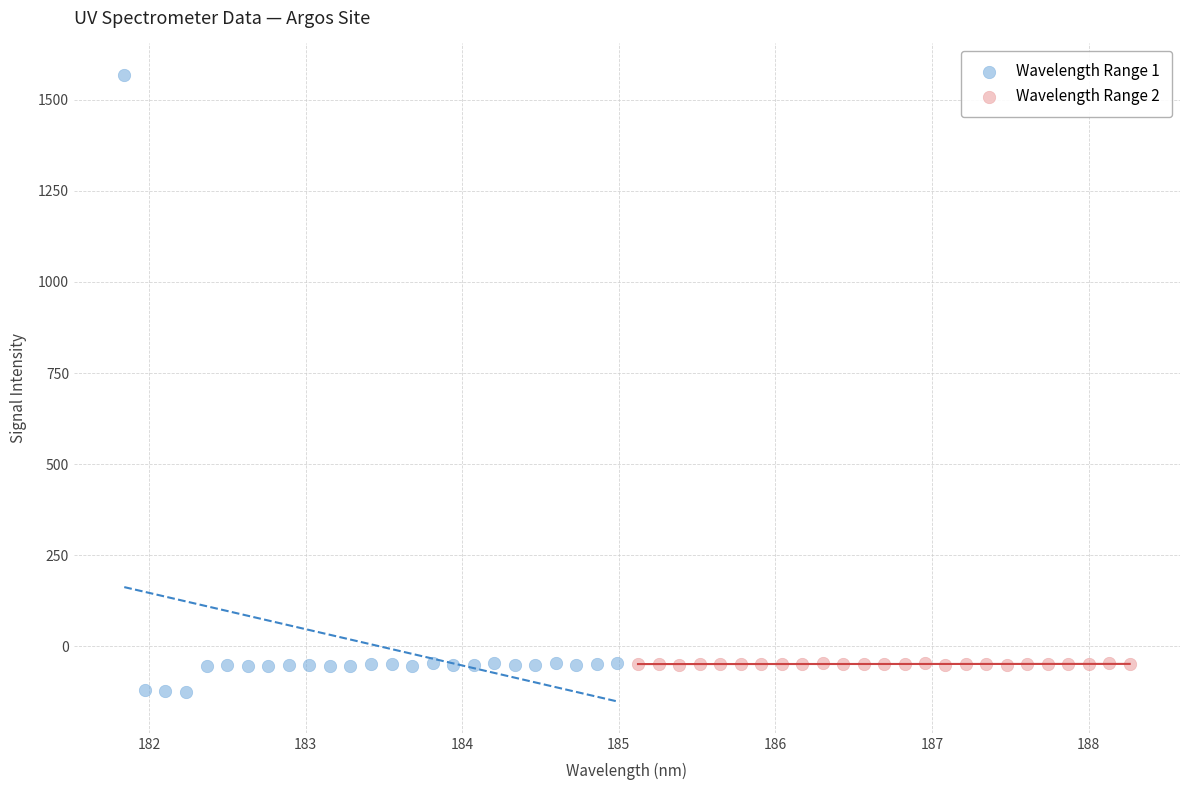

Which series has the largest Y range (max minus min)?

Wavelength Range 1